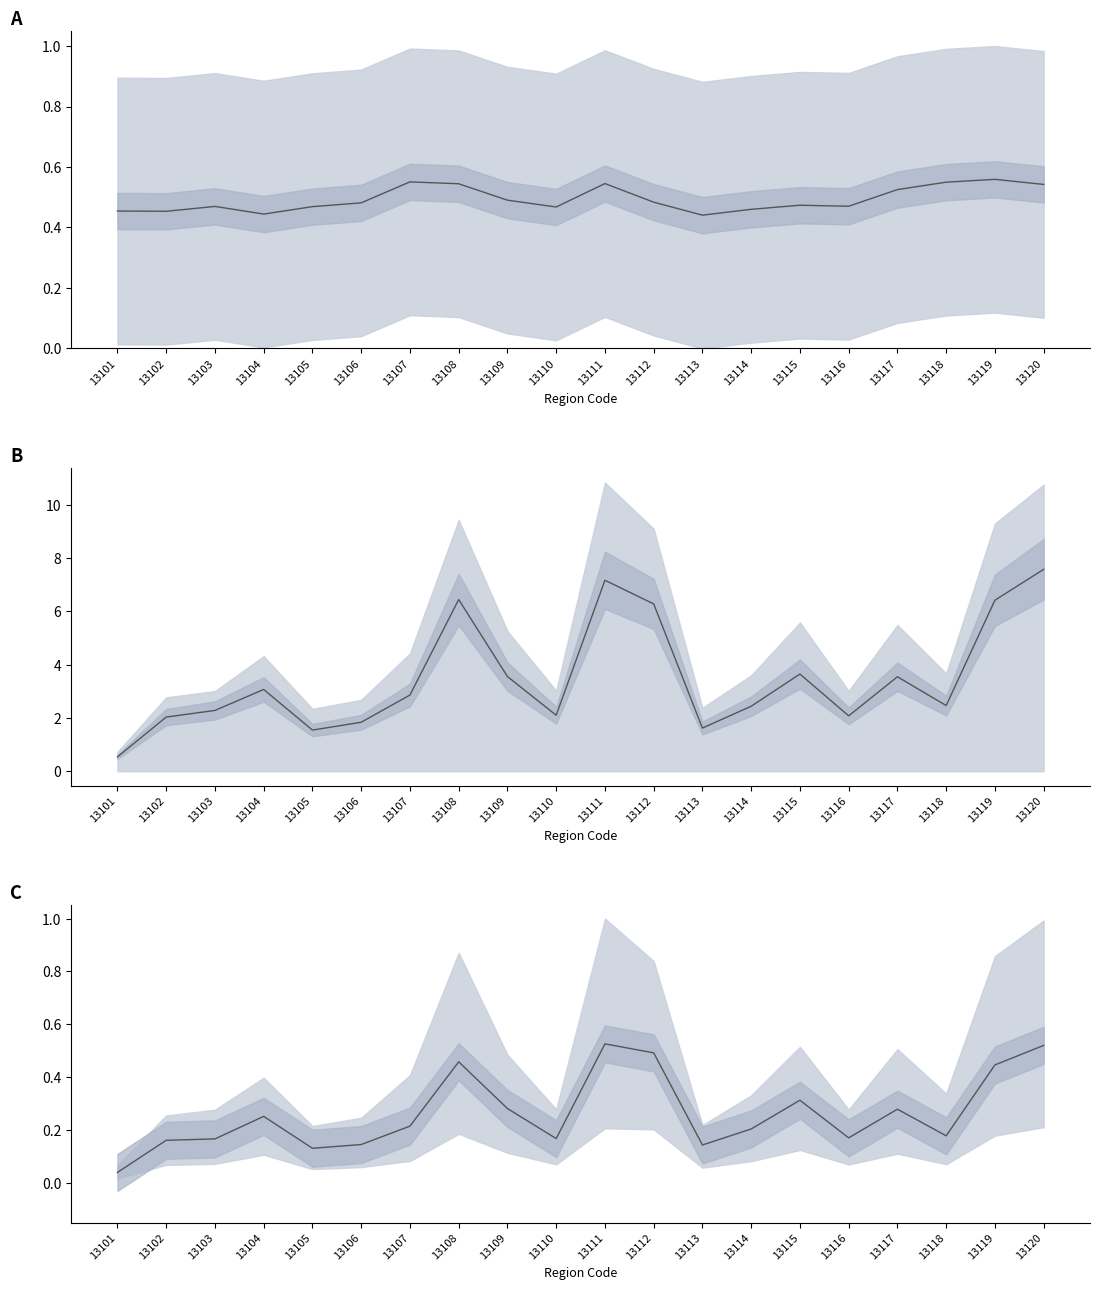

What is the average value of the col_26 (ratio) series?

0.5